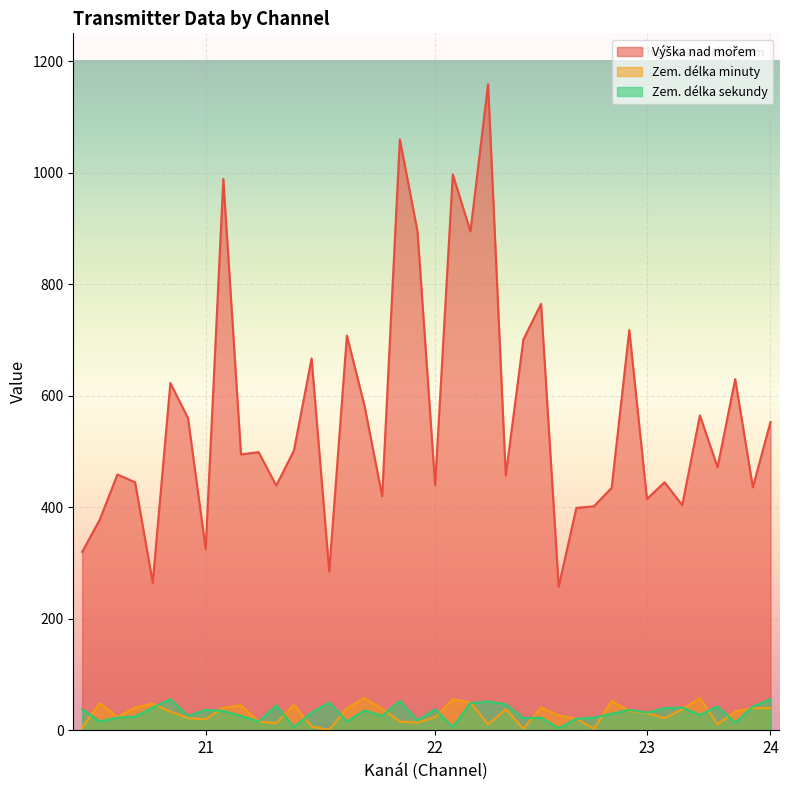

True or false: Zem. délka sekundy has more than 1 points higher than both neighbors.

True